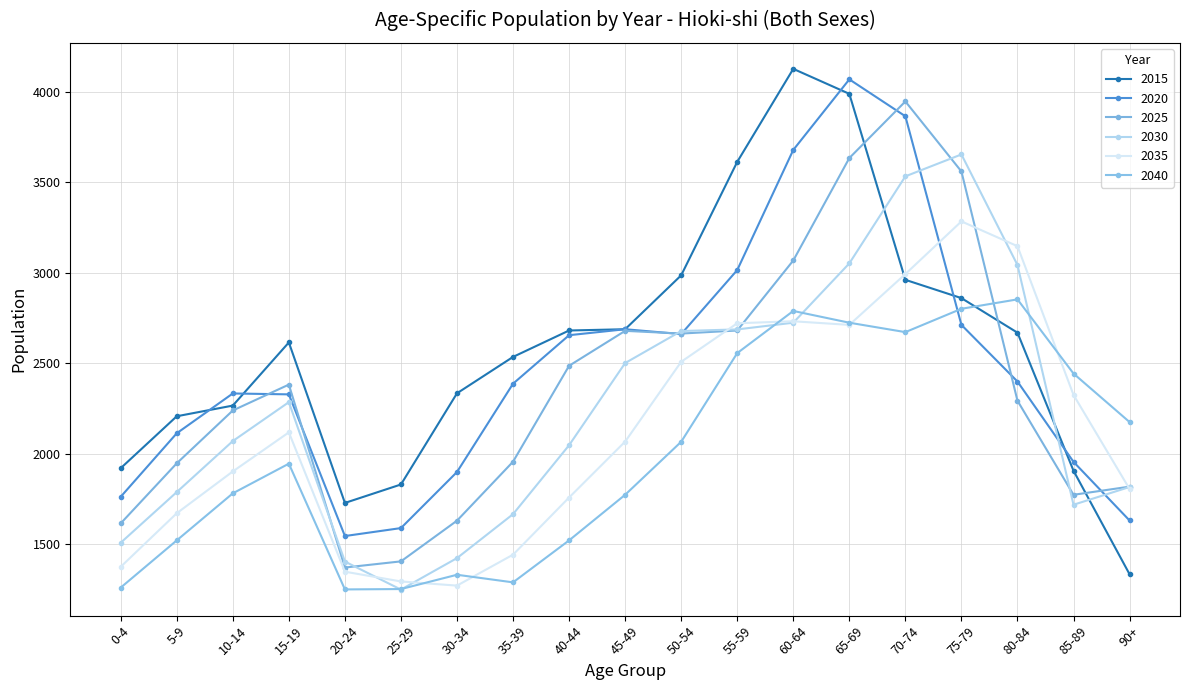

Is it true that 2040 equals 772 at 55-59?

False